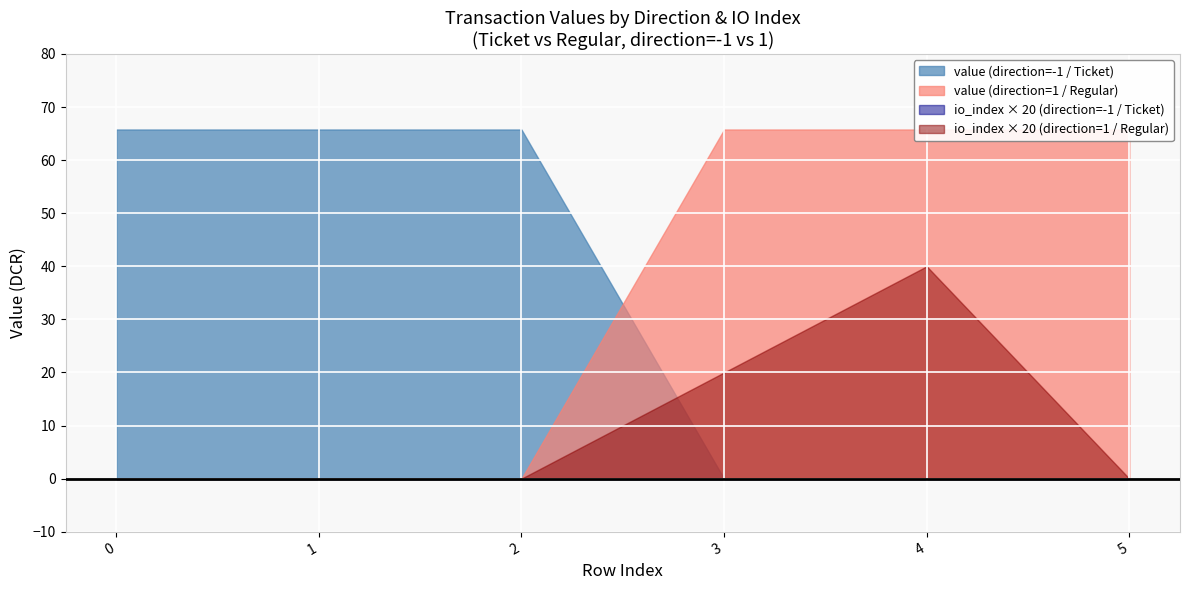

True or false: value has more than 2 interior local peaks.

False